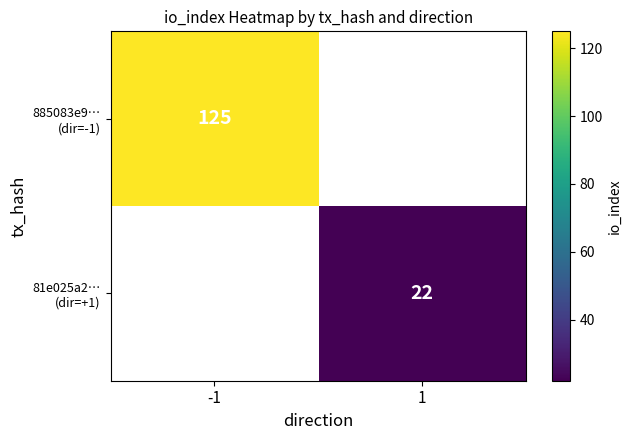

List the series in order of their overall mean, highest first.

885083e9… (dir=-1), 81e025a2… (dir=+1)